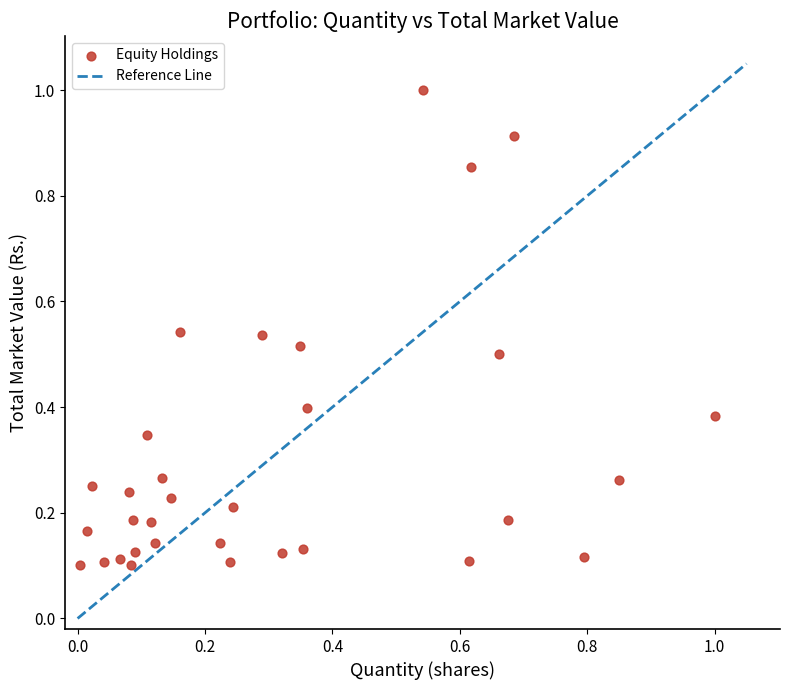

What is the range of X values (max minus min)?

1.0